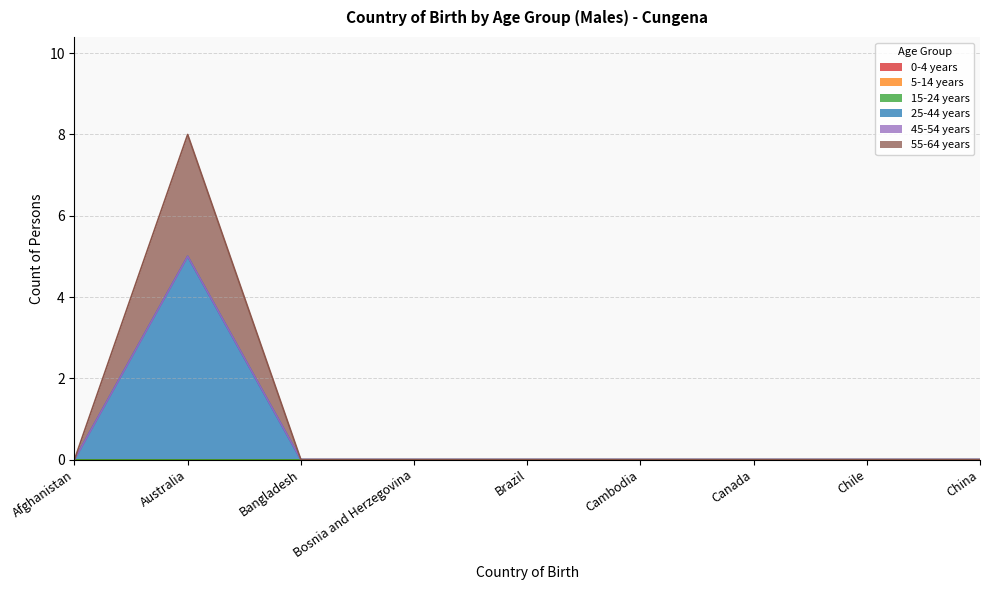

What is the label of the 1st point from the right?

China